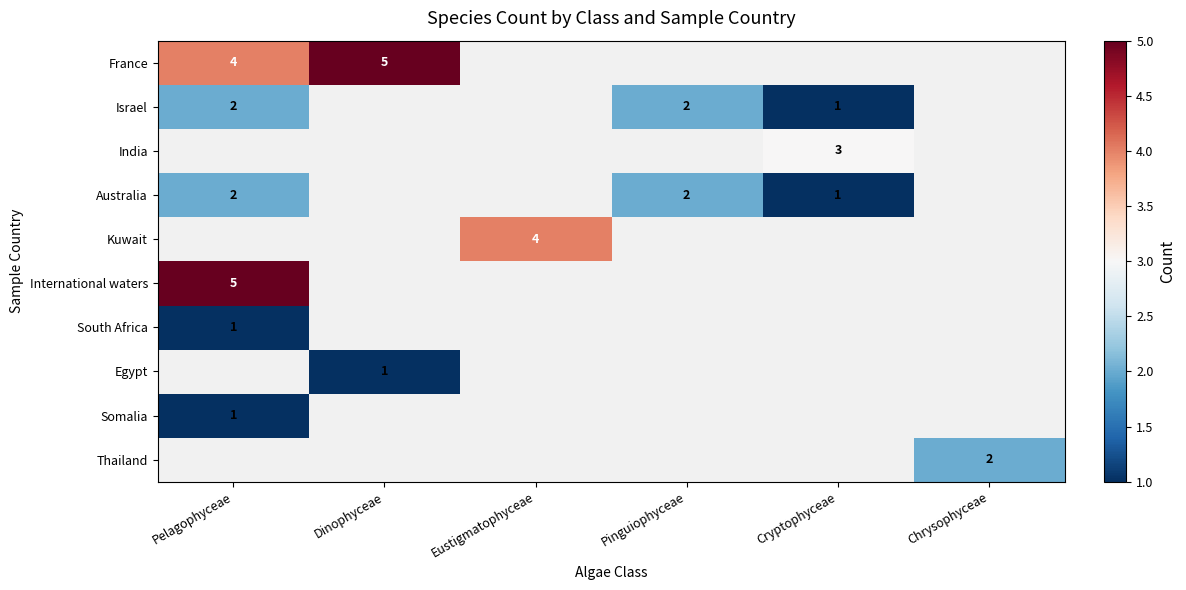

What is the sum of the Australia values at Pinguiophyceae and Cryptophyceae?

3